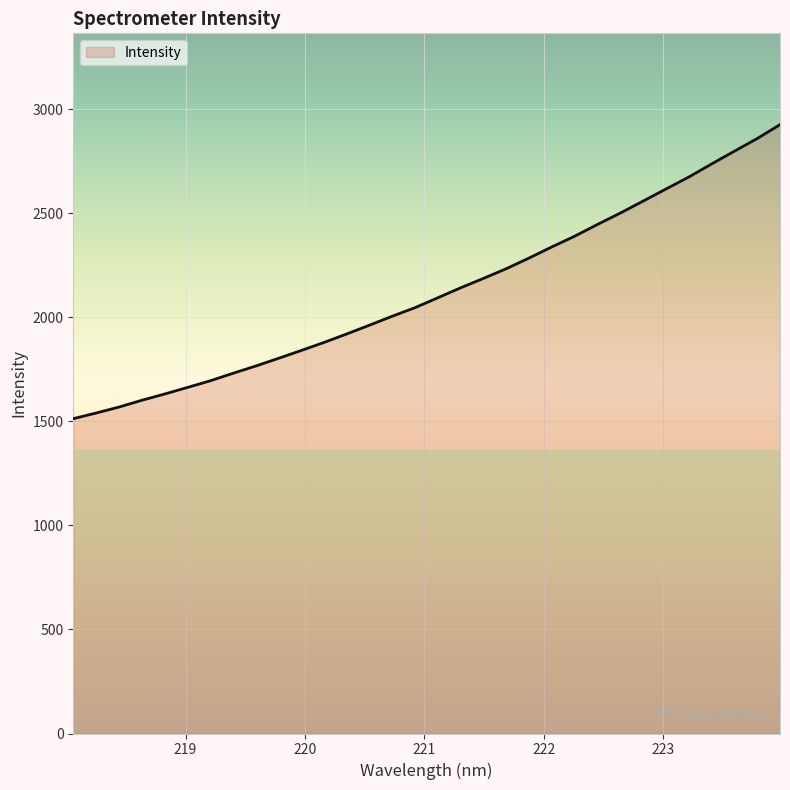

True or false: there are more than 0 points higher than both neighbors.

False